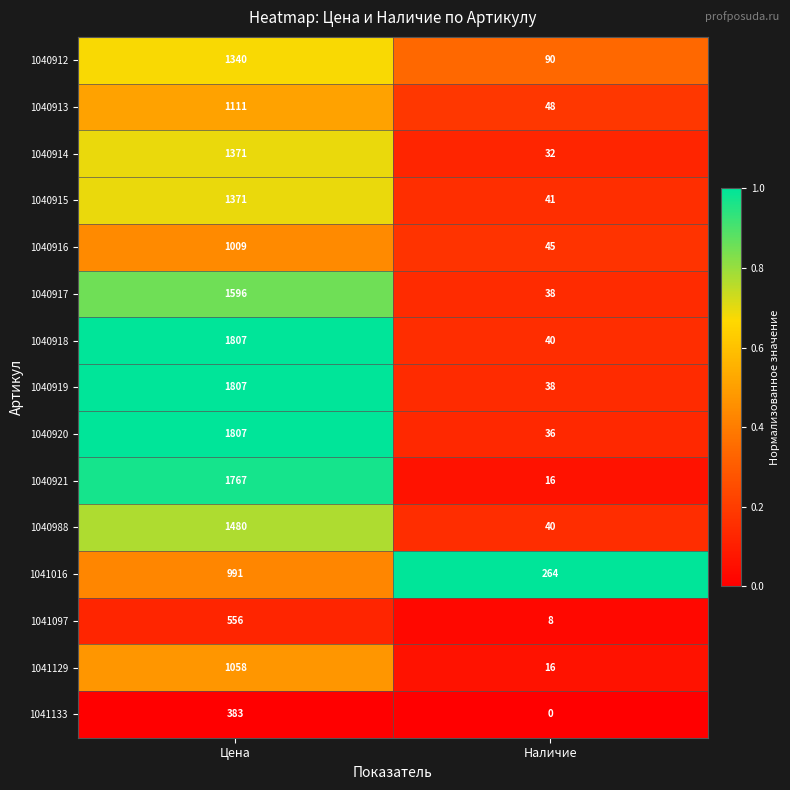

What is the sum of the 1040919 values at Цена and Наличие?

1845